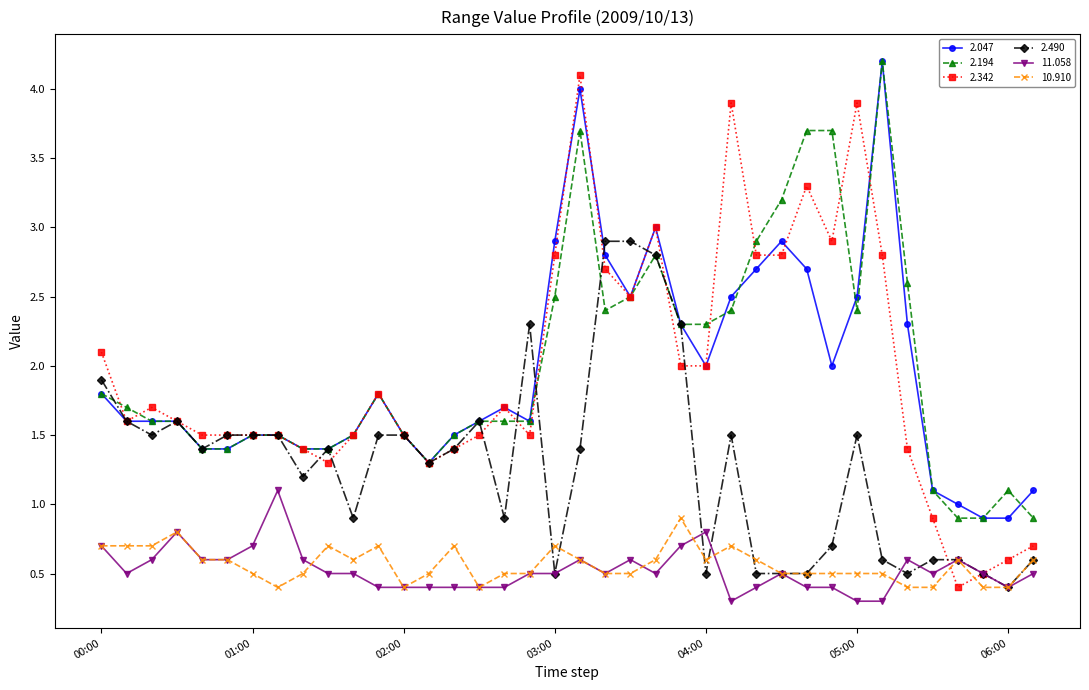

What is the maximum value shown in the chart?

4.2